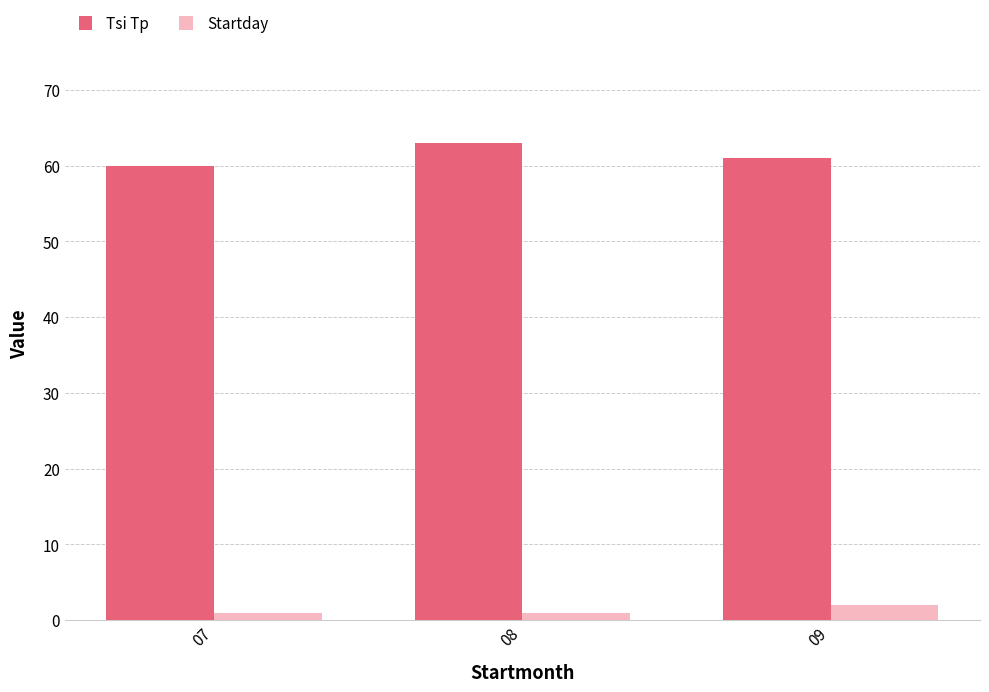

Rank the series by their average value, from highest to lowest.

Tsi Tp, Startday